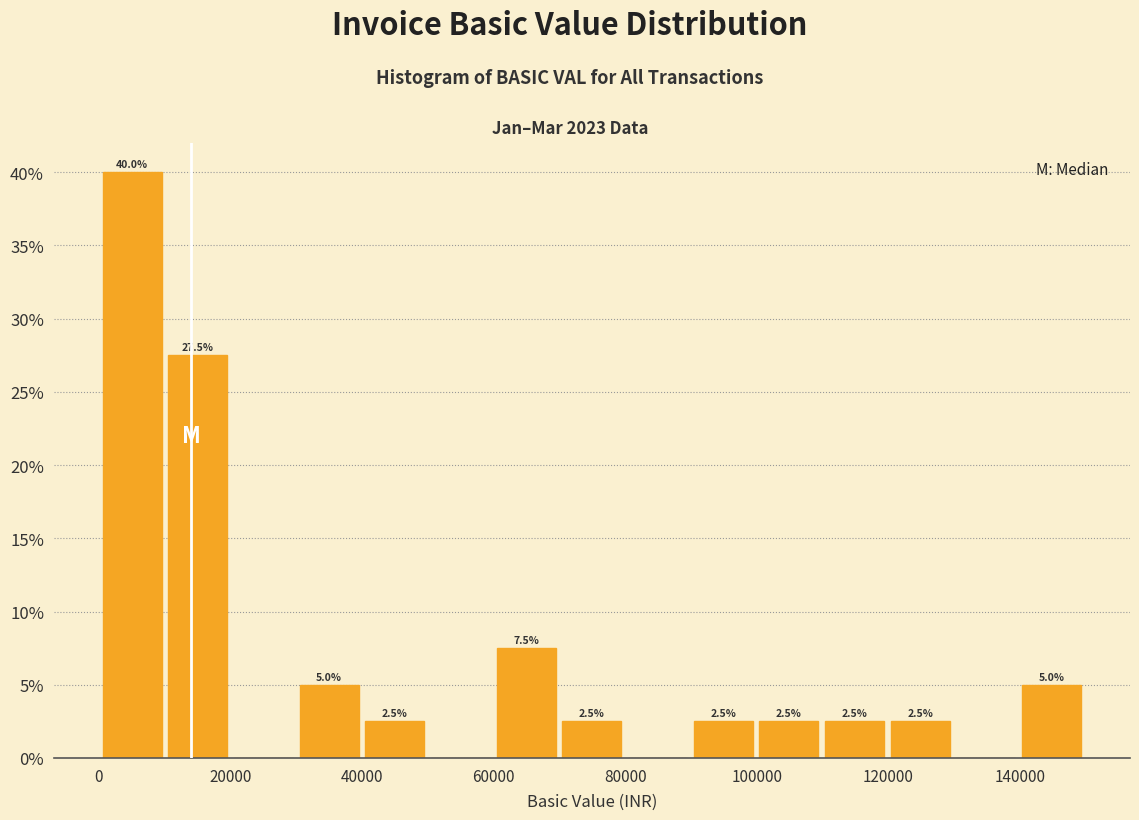

Which range on the x-axis has the tallest bar?

0 to 10000